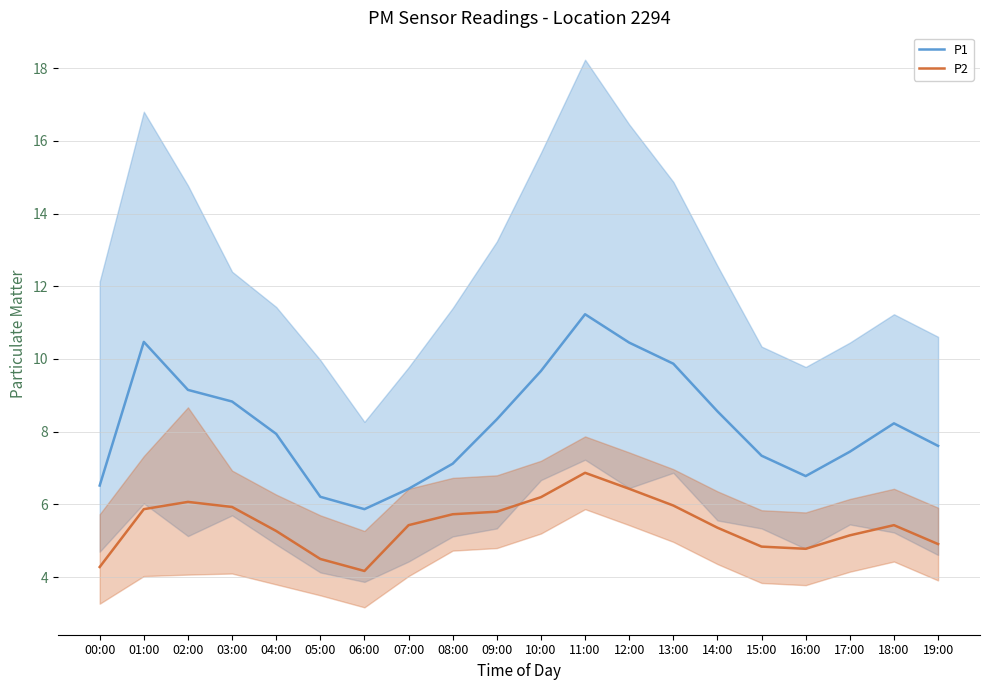

What is the difference between the second highest and minimum values in the P2 series?

2.3